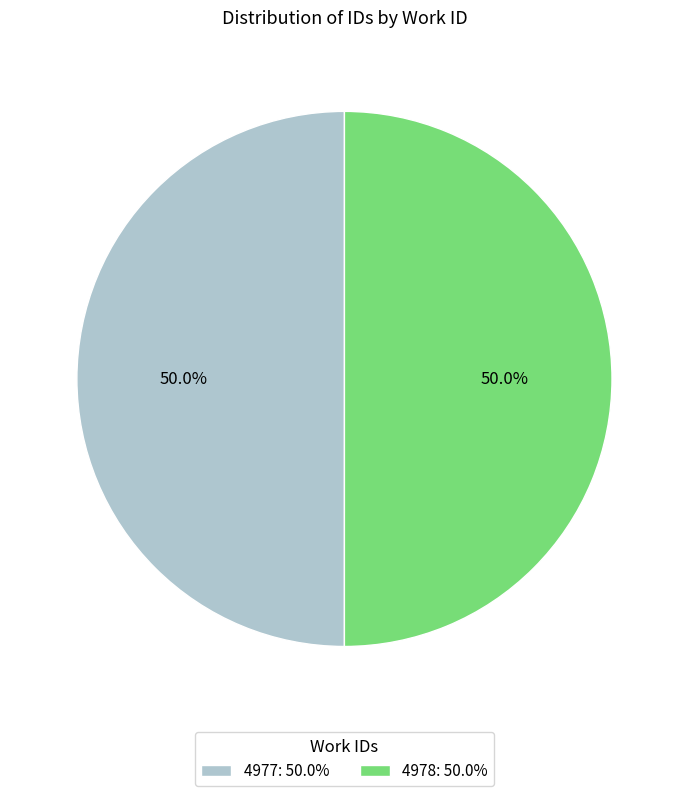

Approximately how many times larger is the value at 4977: 50.0% compared to 4978: 50.0%?

1.0